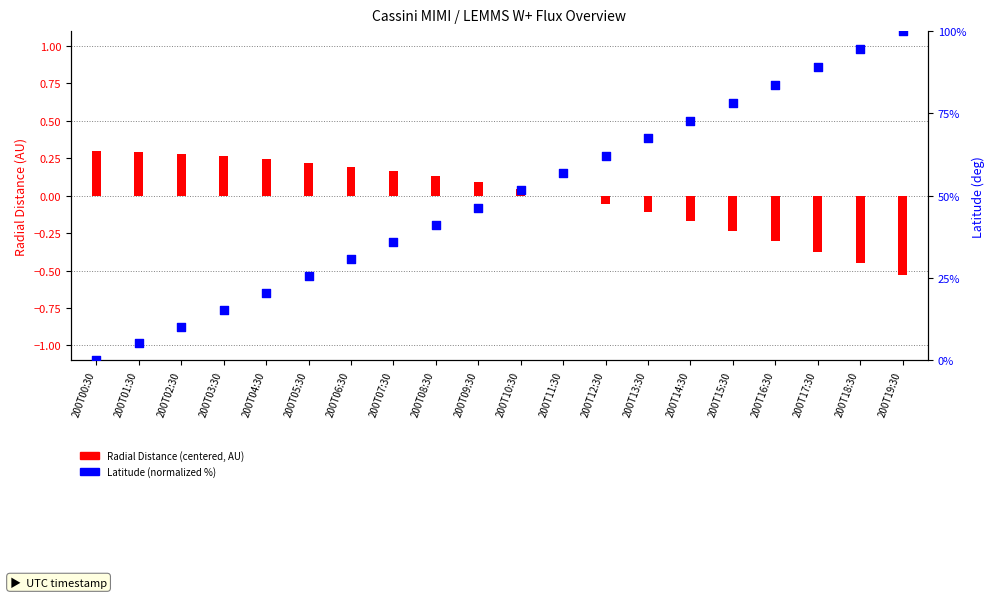

What is the total value across all series at 200T17:30?

88.6